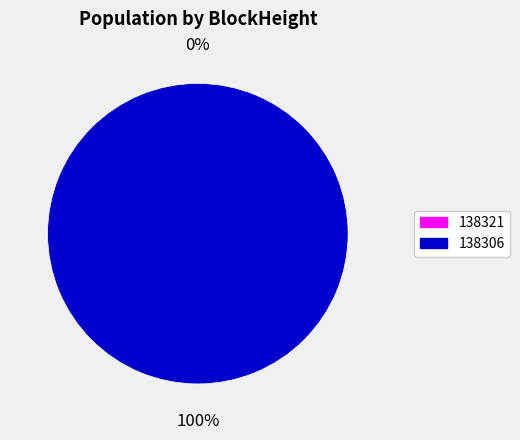

Rank the categories by value from lowest to highest.

138321, 138306